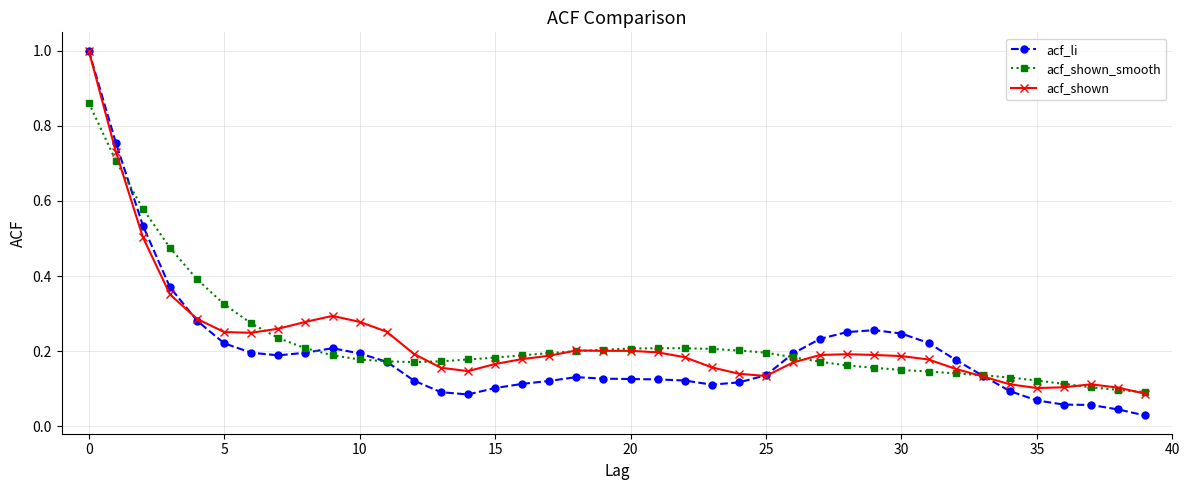

True or false: acf_li has more than 2 points higher than both neighbors.

True